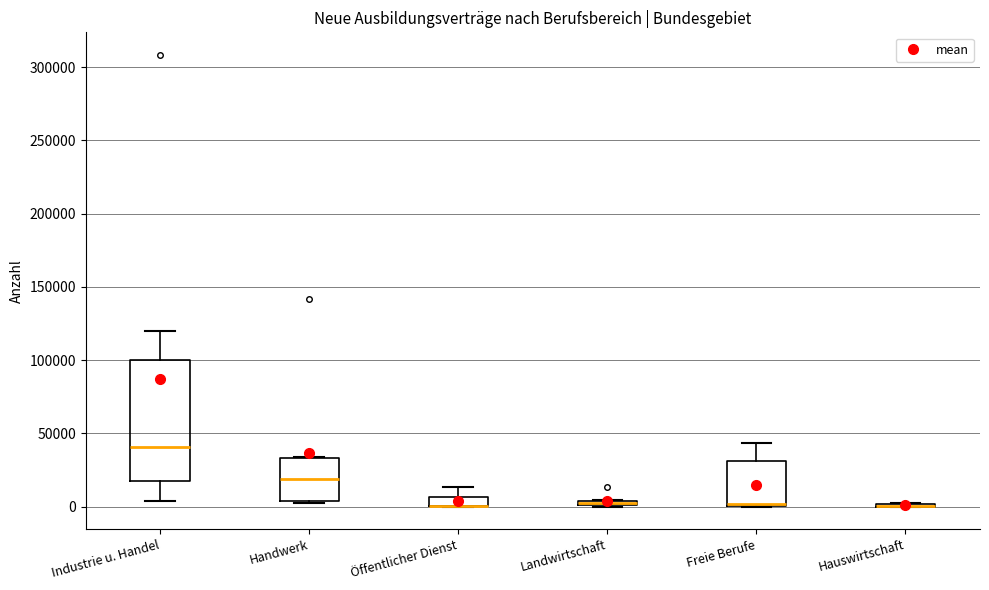

Where does the upper whisker of the box for Freie Berufe end on the y-axis? The values are not printed on the chart, so give them approximately, as read against the axis.

45000